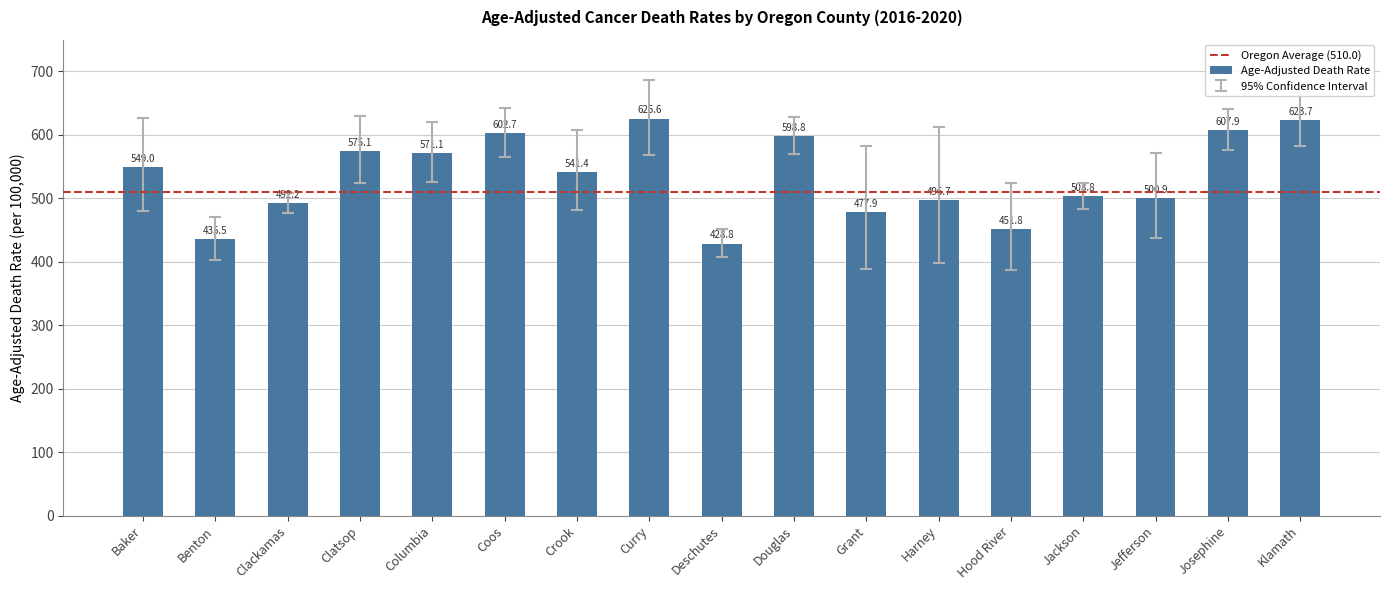

What is the label of the 17th bar from the left?

Klamath